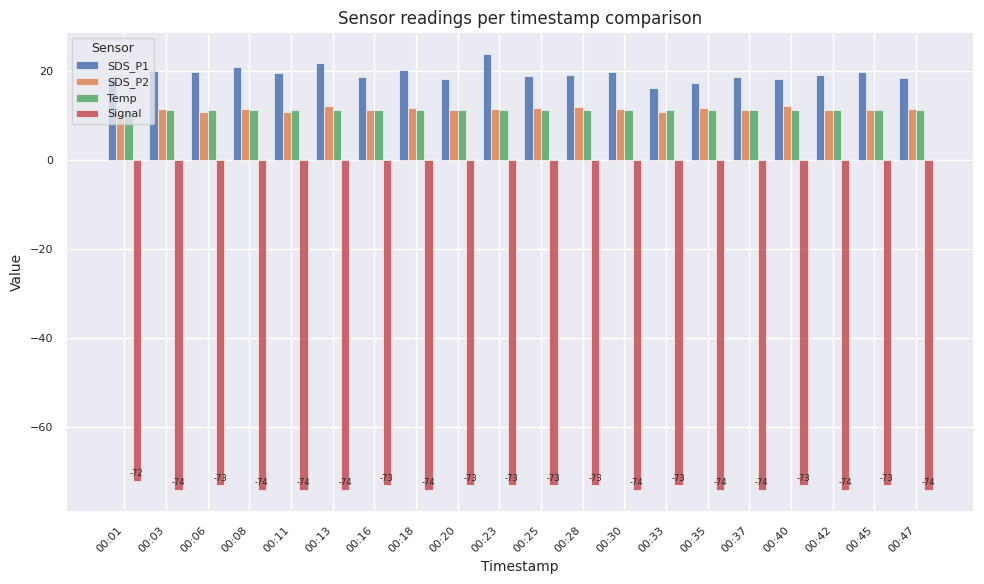

Where is Signal nearest to the value -73?

00:06